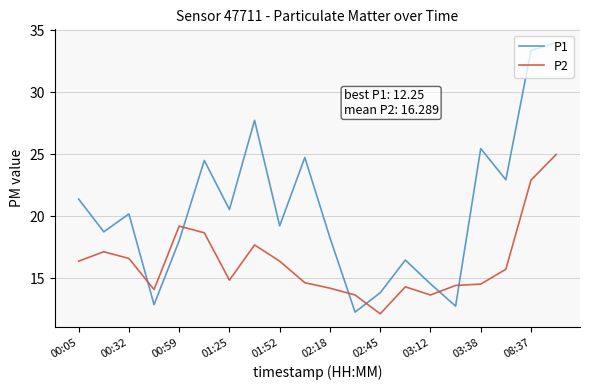

List the series in order of their peak value, highest first.

P1, P2